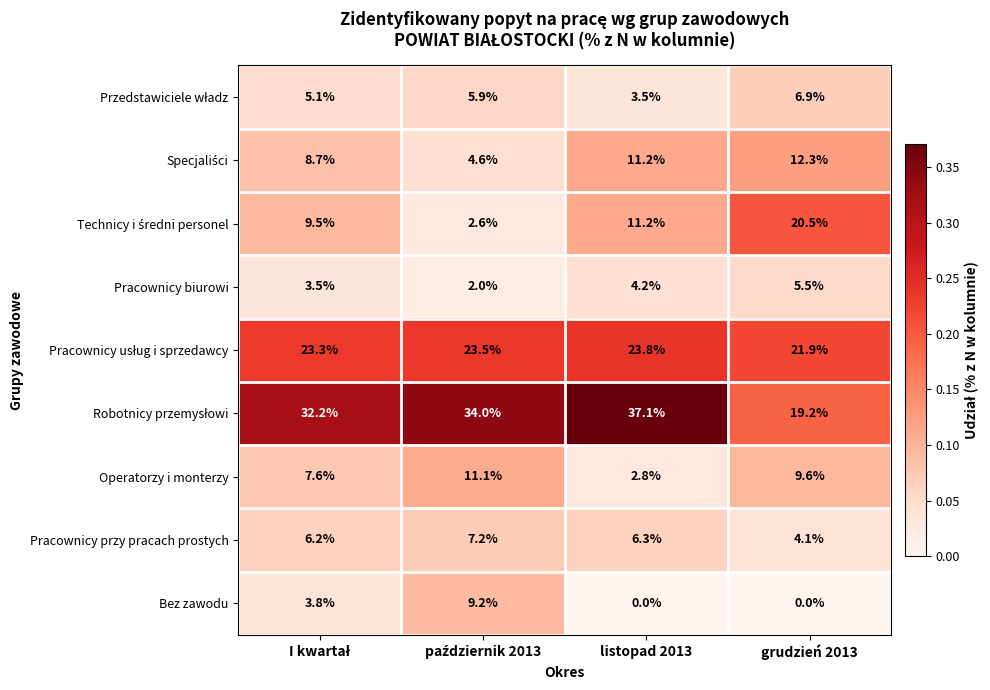

What is the spread (max minus min) of values at listopad 2013?

37.1